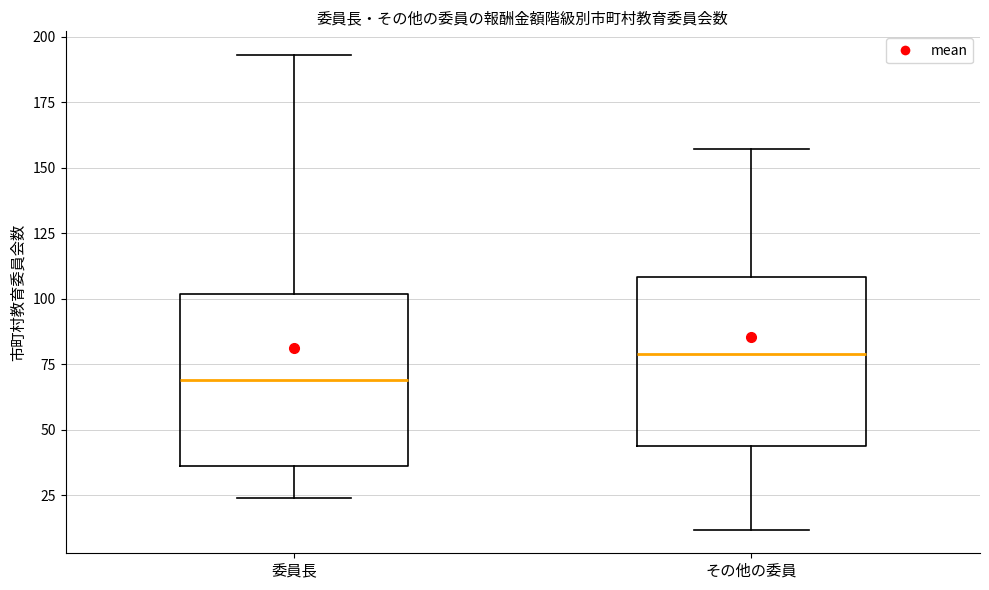

Reading left to right, transcribe this box plot: for each box, give where its median line is, the range the box spans, and where its two whiskers end, as read against the y-axis. The values are not printed on the chart, so give them approximately, as read against the axis.

委員長: median 70, box 35 to 100, whiskers 25 to 195
その他の委員: median 80, box 45 to 110, whiskers 10 to 155